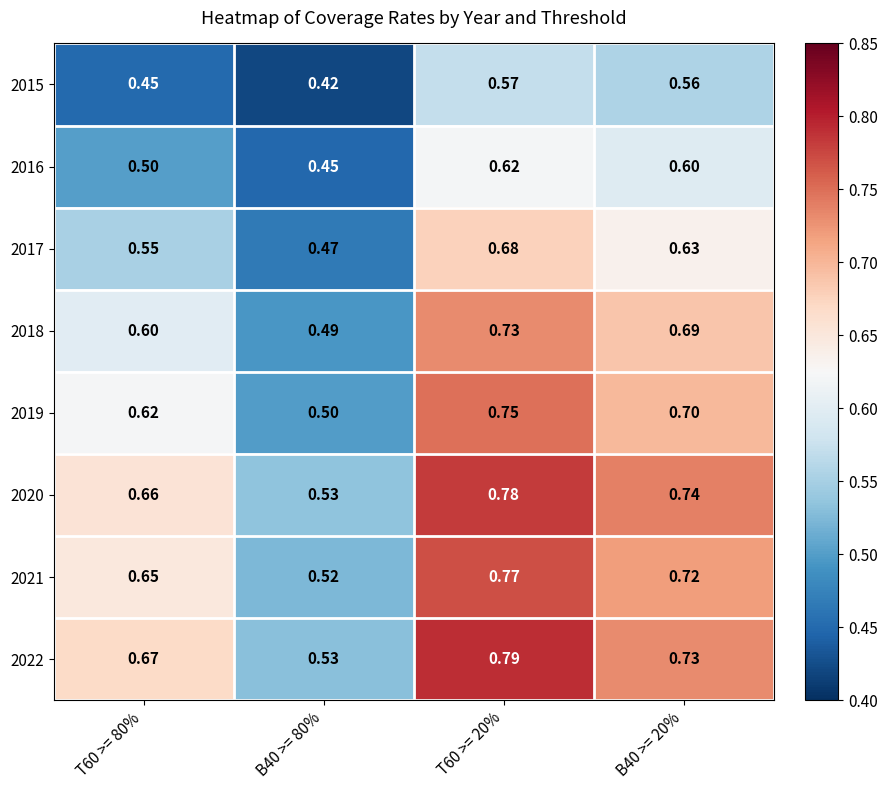

Is the value of 2020 at T60 >= 20% greater than the value of 2021 at B40 >= 20%?

Yes